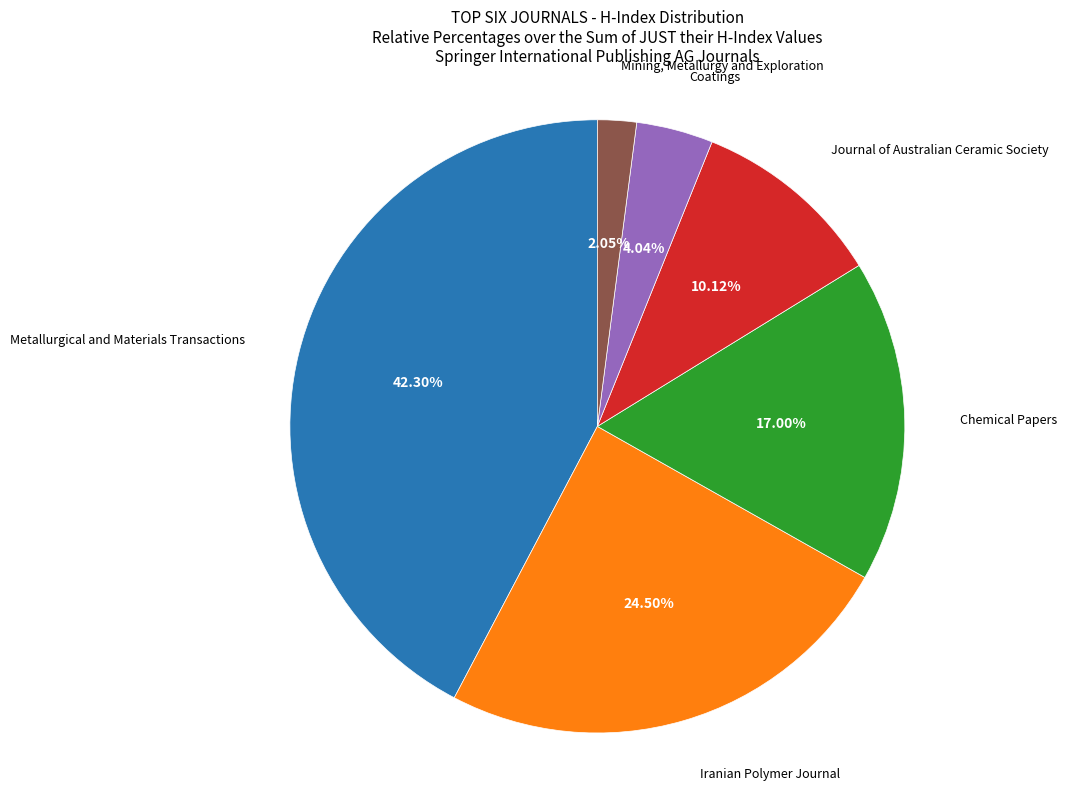

Does any single category account for the majority?

No